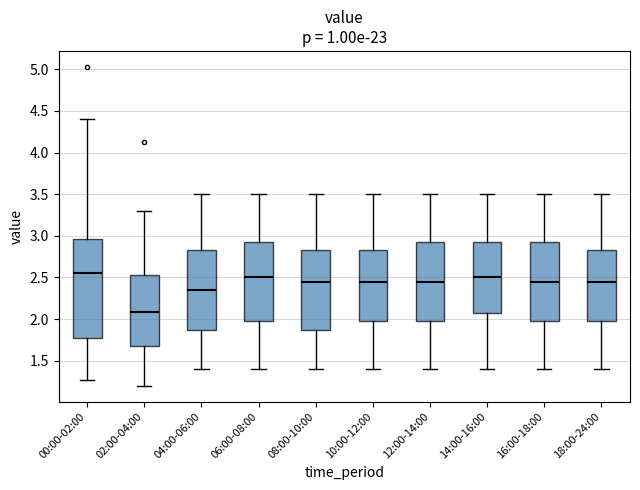

Which box is the tallest, from its lower edge to its upper edge?

00:00-02:00